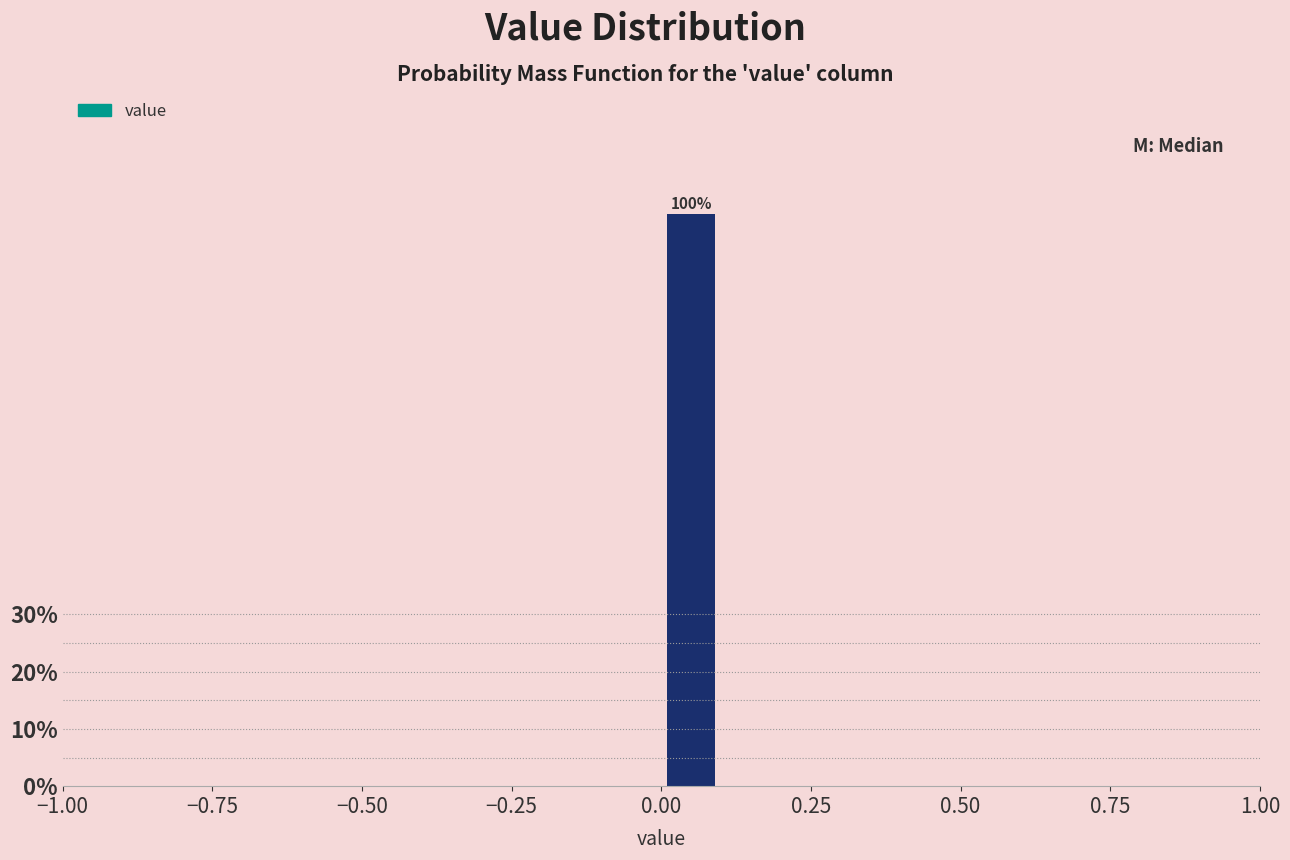

Around what value on the x-axis is the tallest bar? Give the approximate position of its centre, as read against the axis.

0.05